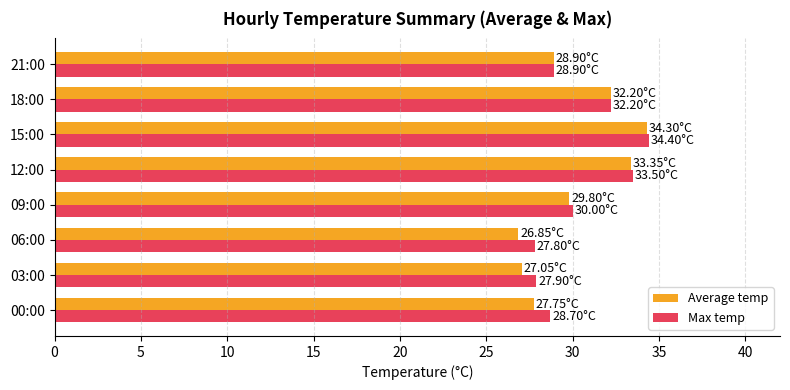

What is the sum of the Average temp values at 09:00 and 06:00?

56.7